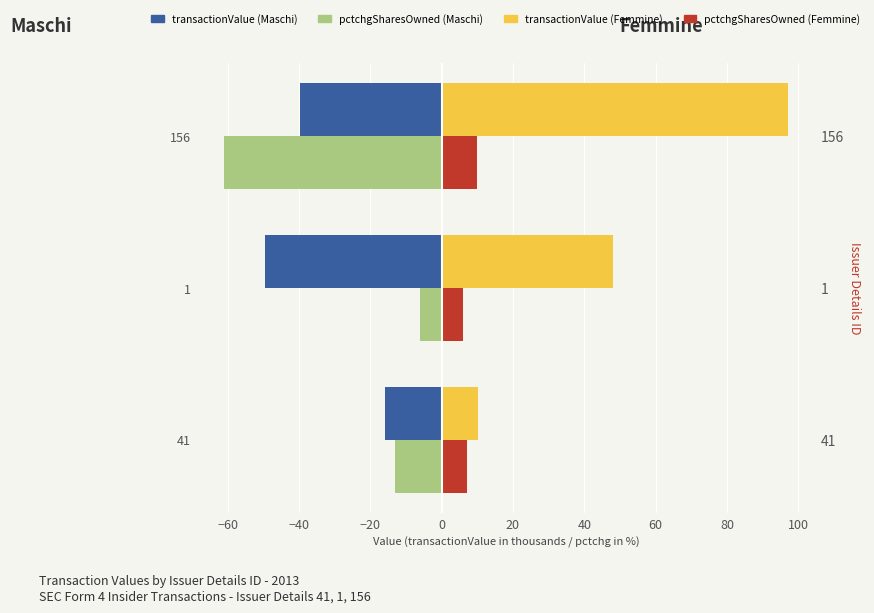

What is the minimum value for pctchgSharesOwned (Maschi)?

-61.0